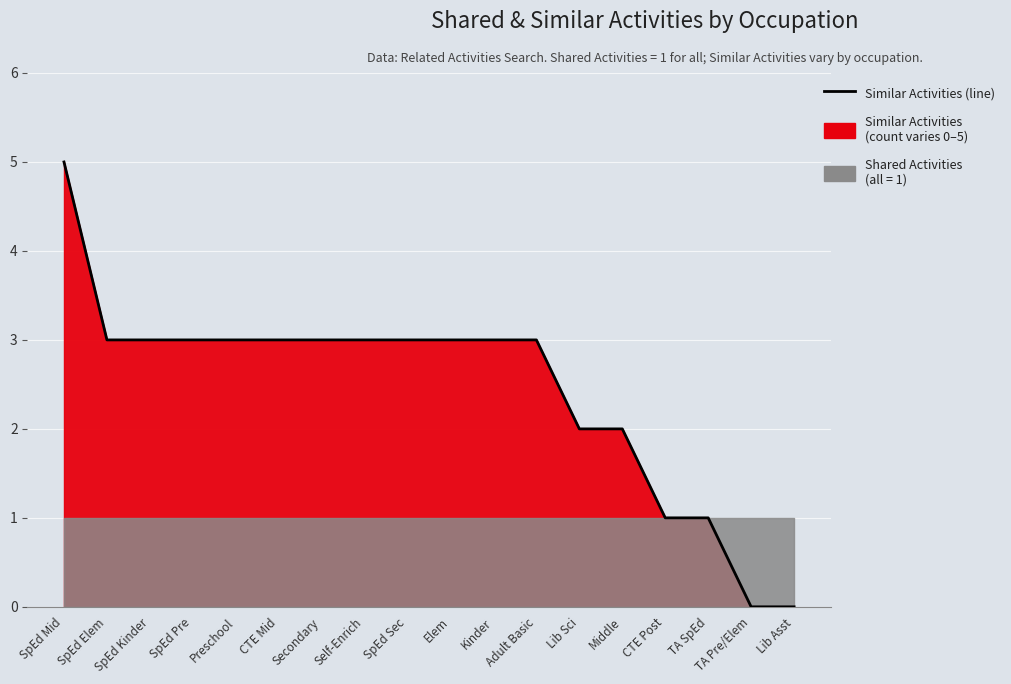

Reading left to right, transcribe all the data shown in this chart.

SpEd Mid=5	SpEd Elem=3	SpEd Kinder=3	SpEd Pre=3	Preschool=3	CTE Mid=3	Secondary=3	Self-Enrich=3	SpEd Sec=3	Elem=3	Kinder=3	Adult Basic=3	Lib Sci=2	Middle=2	CTE Post=1	TA SpEd=1	TA Pre/Elem=0	Lib Asst=0